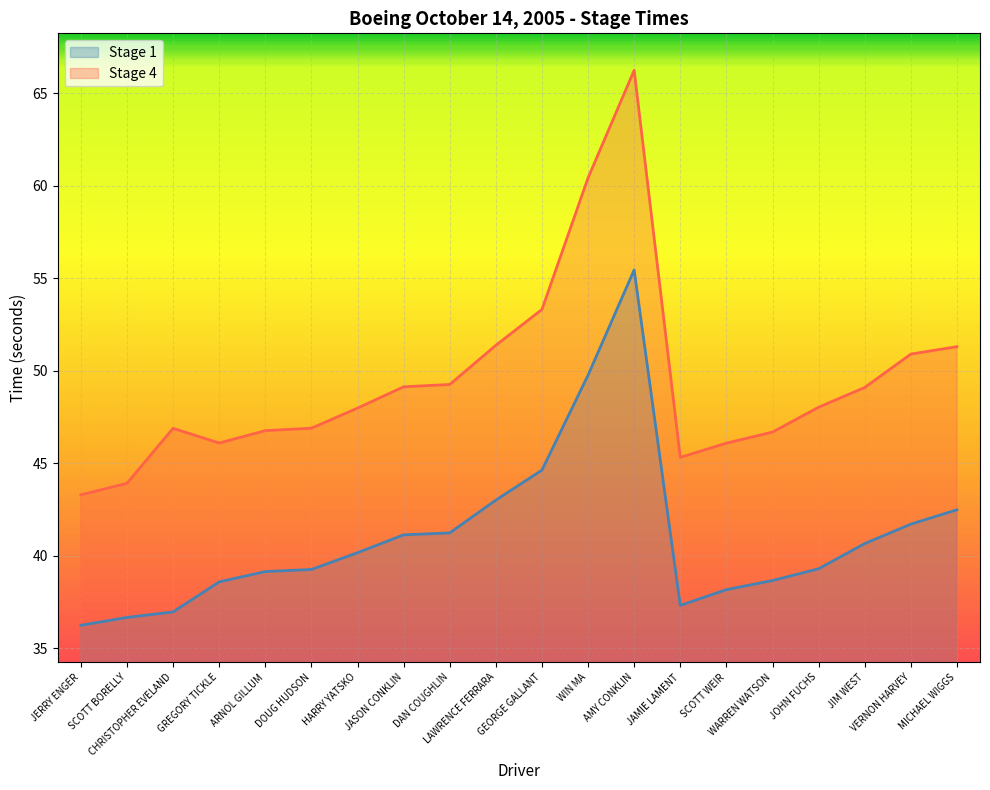

Is it true that Stage 1 equals 8.6 at HARRY YATSKO?

False